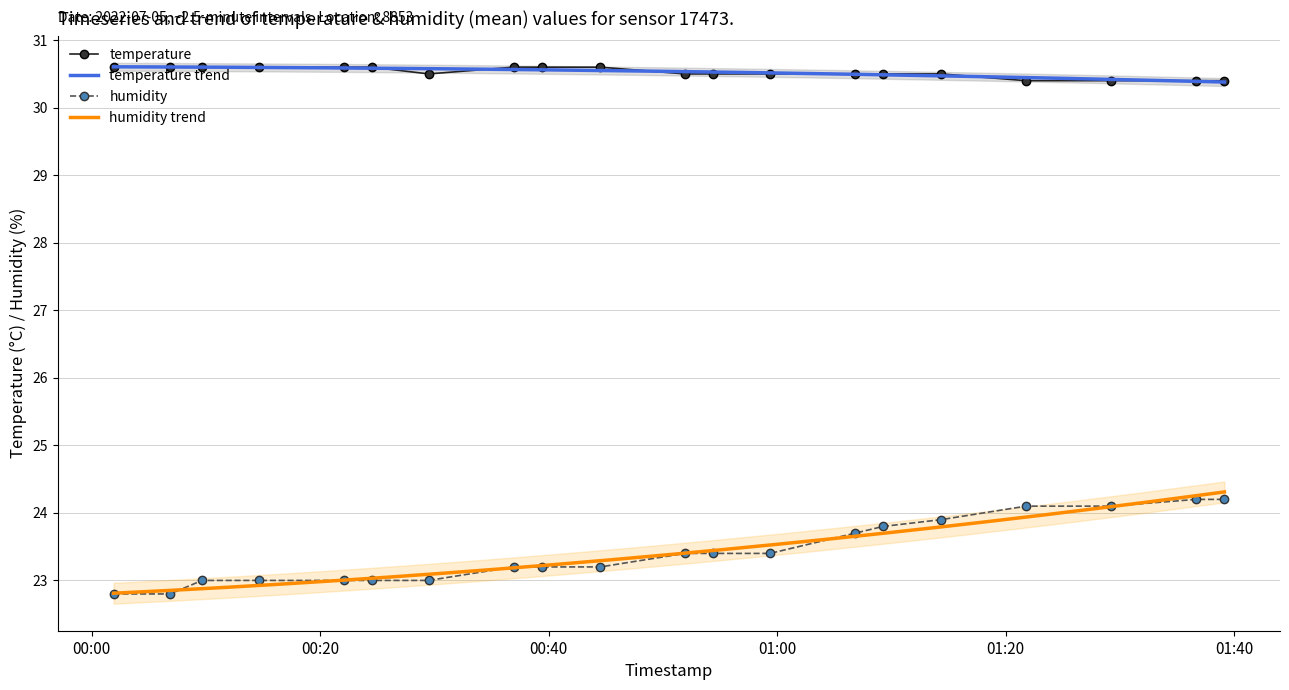

Between 2022-07-05T00:14:37 and 2022-07-05T01:09:17, which series saw the biggest shift?

humidity